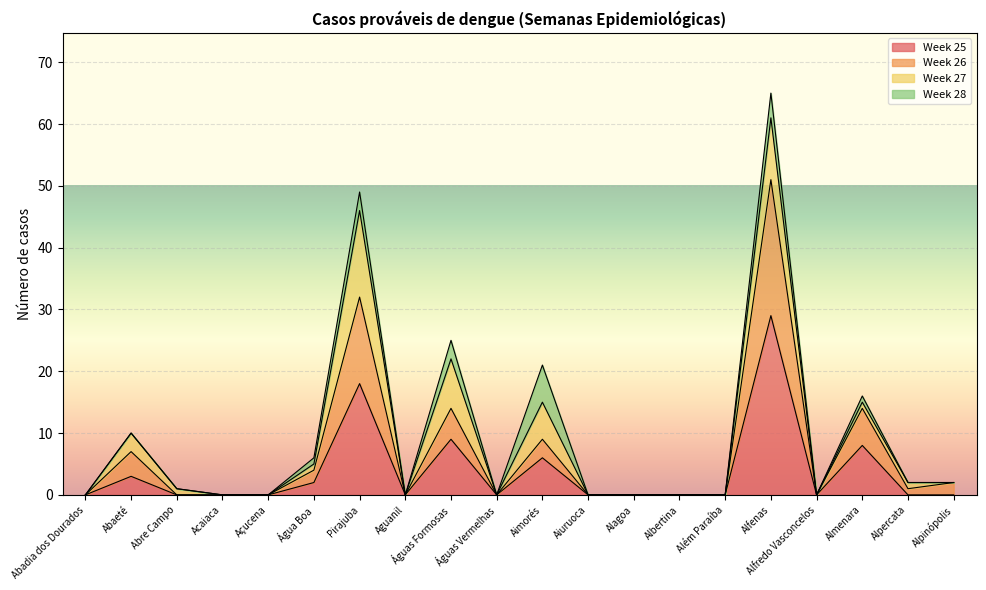

True or false: Week 25 and Week 26 cross at least once.

False